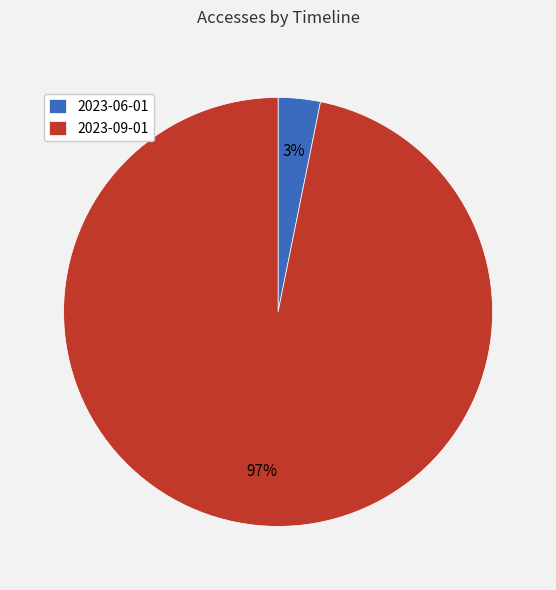

Which slice is the smallest?

2023-06-01